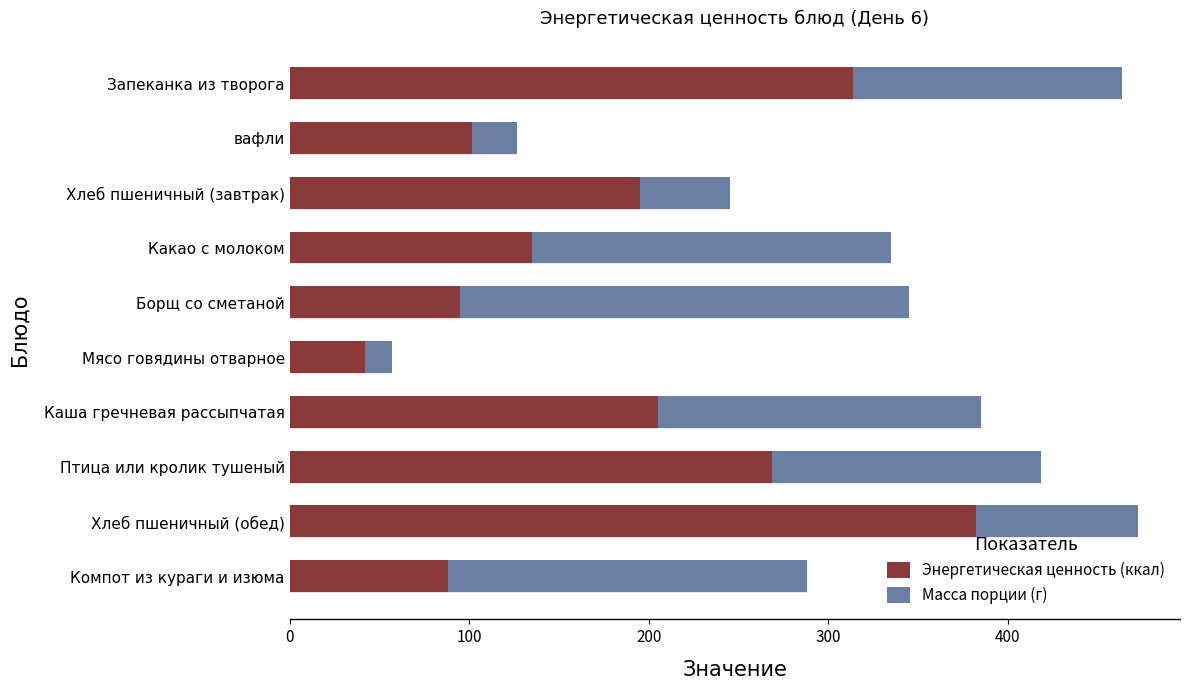

Where is Энергетическая ценность (ккал) nearest to the value 212?

Каша гречневая рассыпчатая